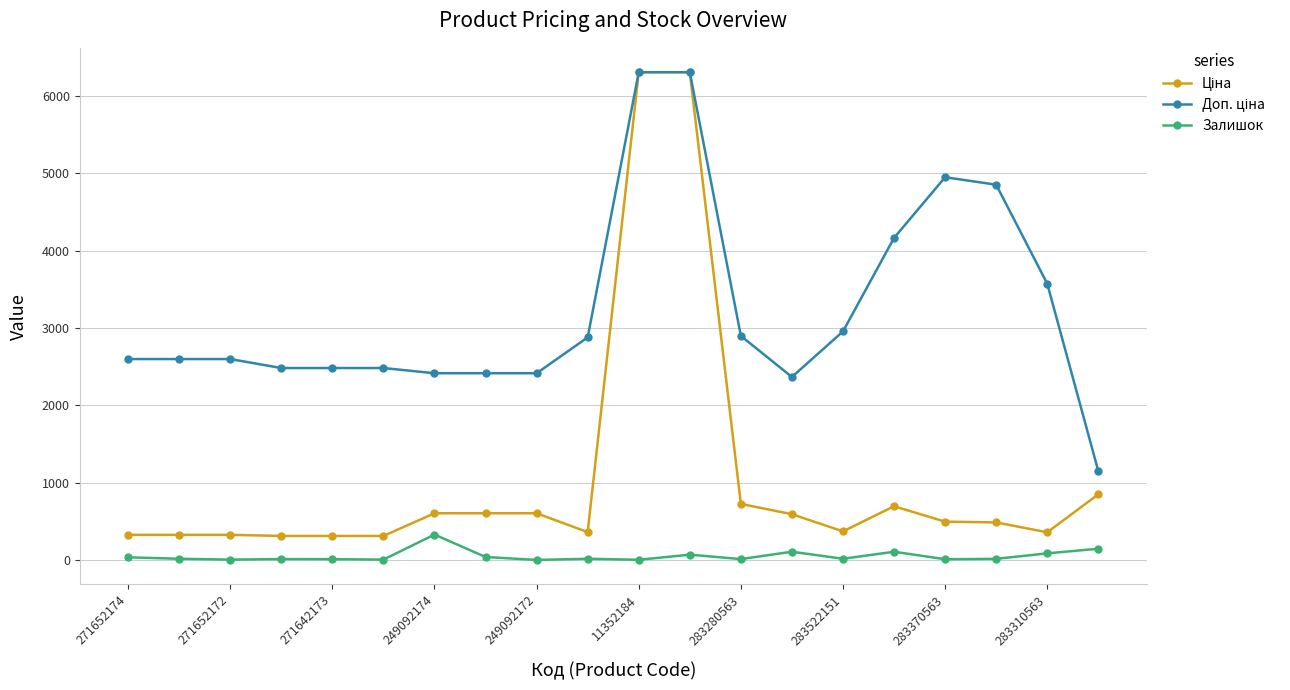

What is the greatest value displayed?

6308.8